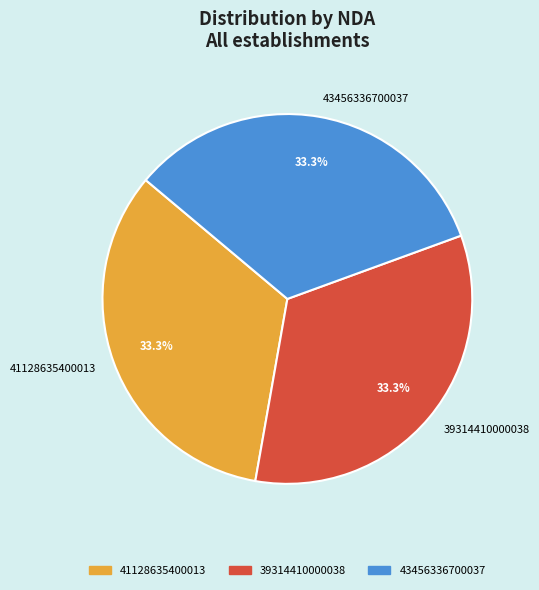

To the nearest percent, what is the combined percentage of 43456336700037 and 41128635400013?

67%